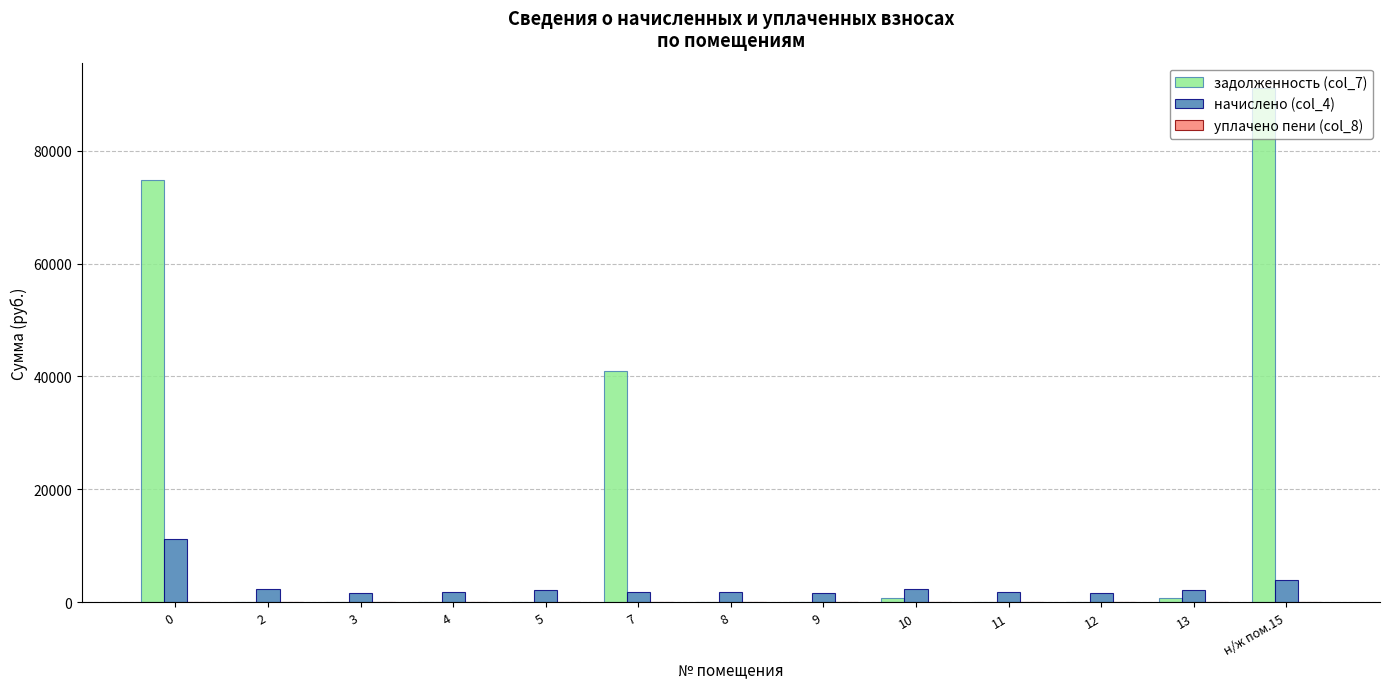

Is the value of начислено (col_4) at 8 greater than the value of задолженность (col_7) at 0?

No